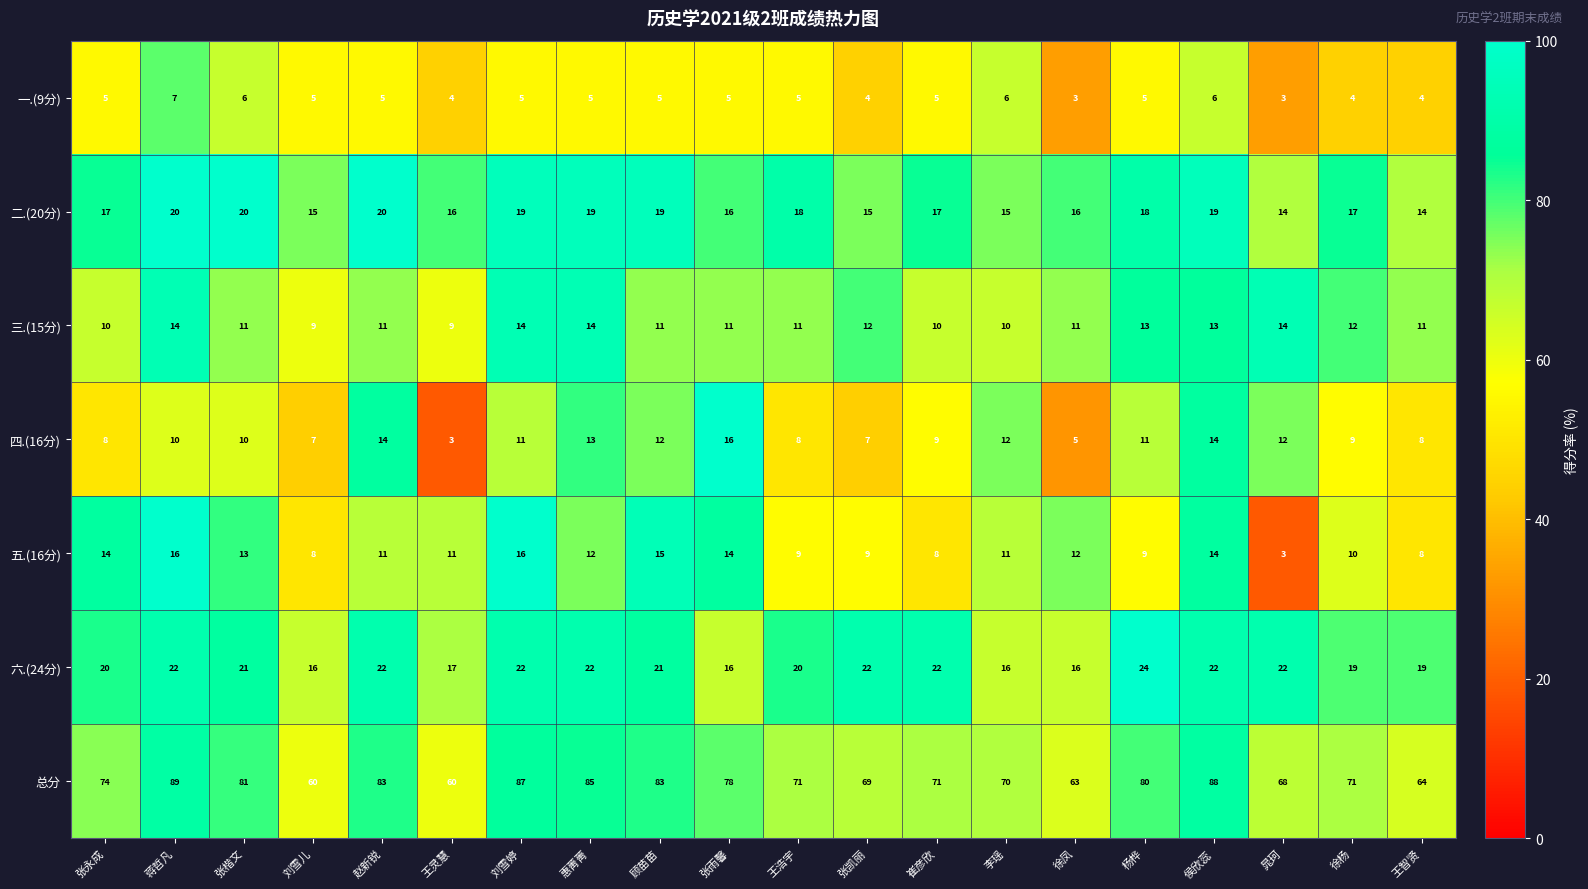

At 刘雪儿, list the series in order from largest to smallest.

总分, 六.(24分), 二.(20分), 三.(15分), 五.(16分), 四.(16分), 一.(9分)